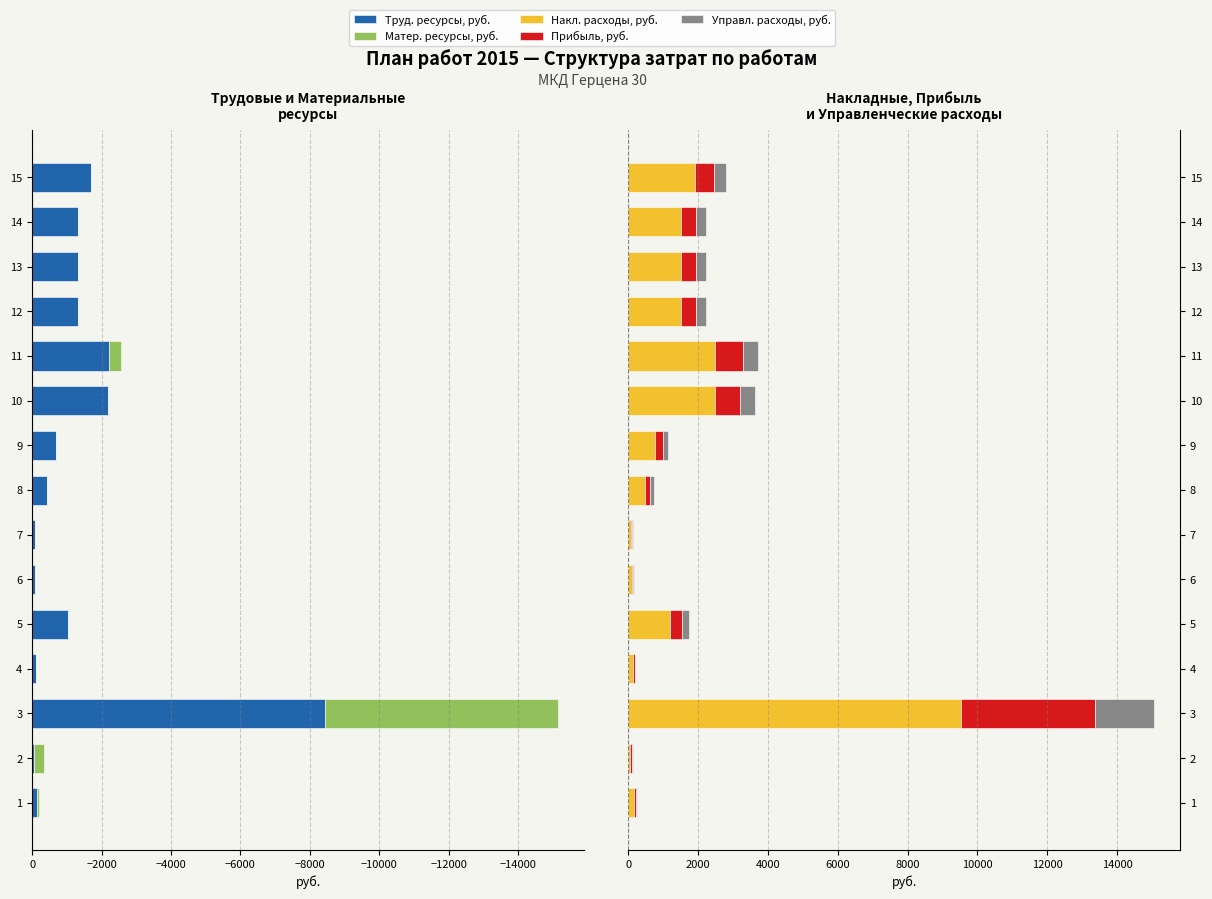

Is the value of Накл. расходы, руб. at 13 greater than the value of Матер. ресурсы, руб. at 8?

Yes